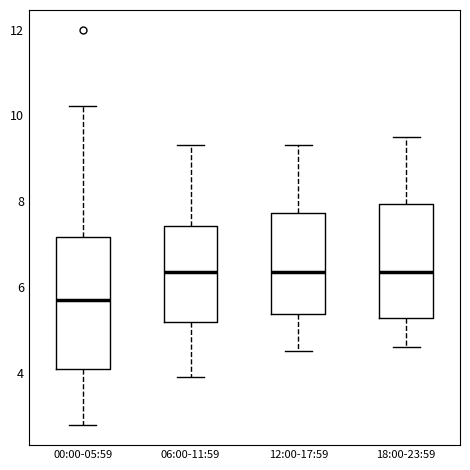

Reading left to right, read every box against the y-axis: the position of its median line, the range the box covers, and the ends of its whiskers. The values are not printed on the chart, so give them approximately, as read against the axis.

00:00-05:59: median 5.8, box 4.0 to 7.2, whiskers 2.8 to 10.2
06:00-11:59: median 6.4, box 5.2 to 7.4, whiskers 4.0 to 9.4
12:00-17:59: median 6.4, box 5.4 to 7.8, whiskers 4.6 to 9.4
18:00-23:59: median 6.4, box 5.2 to 8.0, whiskers 4.6 to 9.6